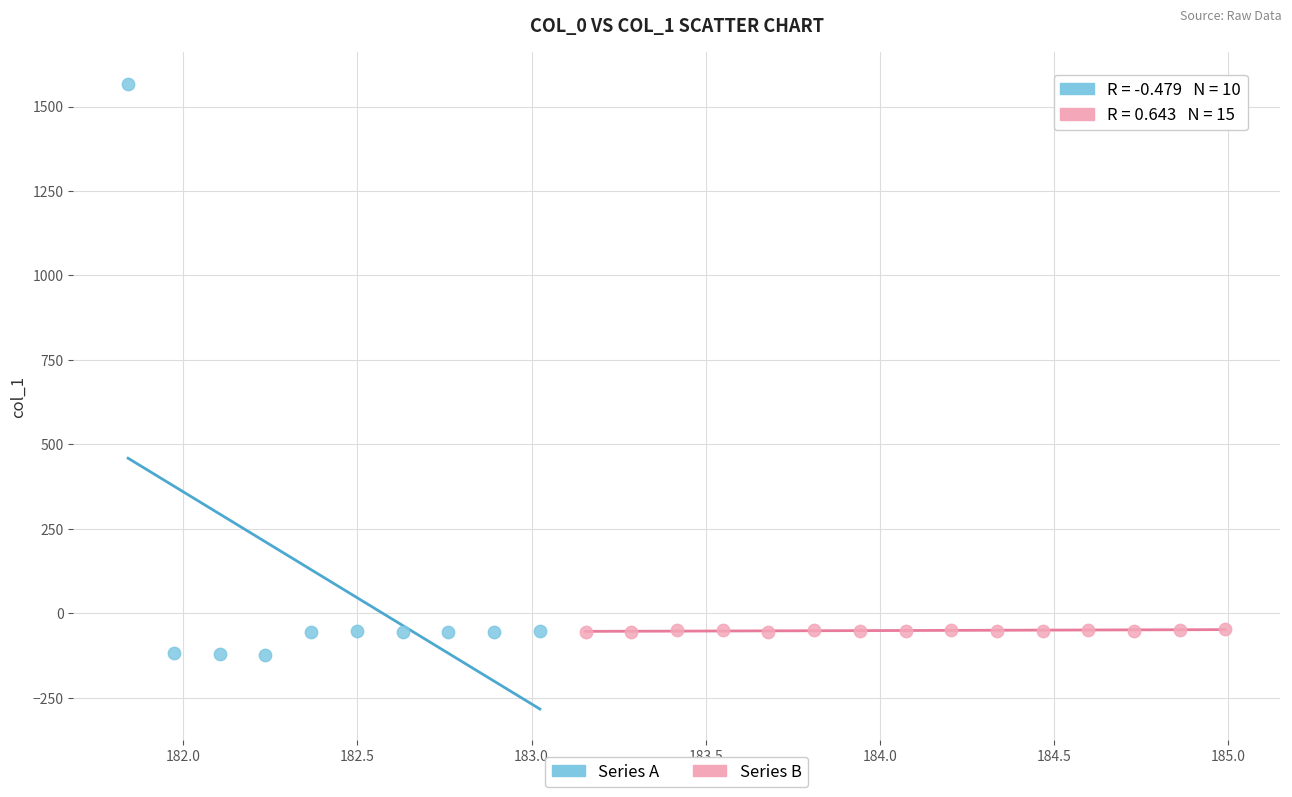

What are all the series names shown in the legend?

Series A, Series B